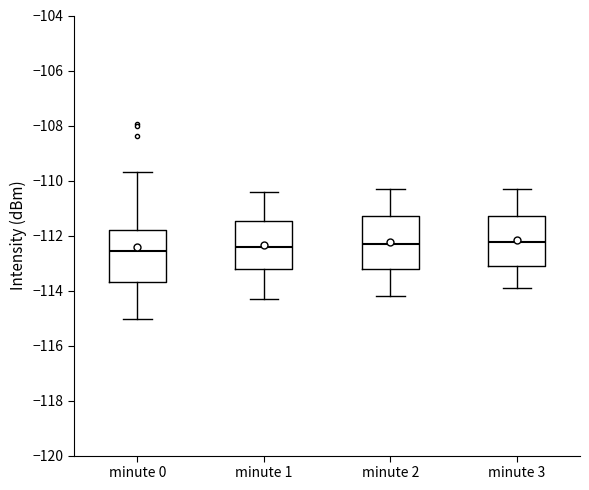

Reading left to right, read every box against the y-axis: the position of its median line, the range the box covers, and the ends of its whiskers. The values are not printed on the chart, so give them approximately, as read against the axis.

minute 0: median -112.6, box -113.6 to -111.8, whiskers -115.0 to -109.6
minute 1: median -112.4, box -113.2 to -111.4, whiskers -114.2 to -110.4
minute 2: median -112.2, box -113.2 to -111.2, whiskers -114.2 to -110.2
minute 3: median -112.2, box -113.2 to -111.2, whiskers -113.8 to -110.2